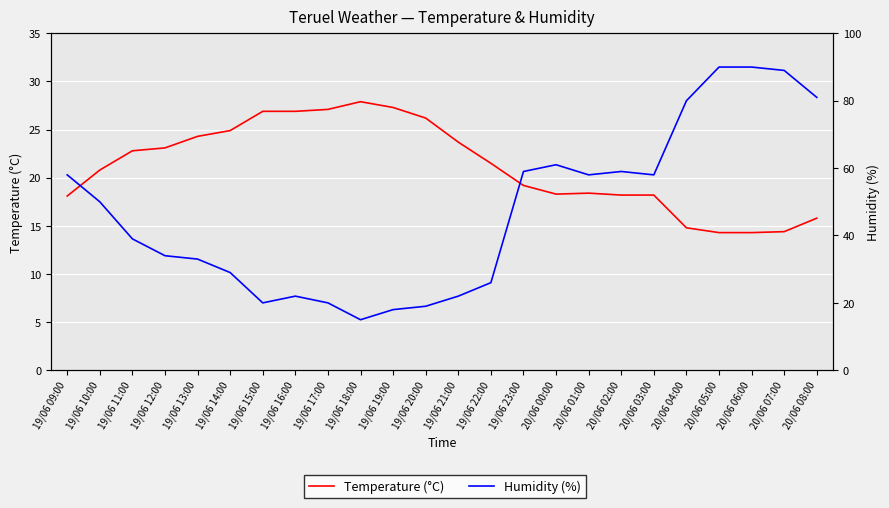

True or false: Temperature (°C) has a value of 23.7 at 19/06 21:00.

True